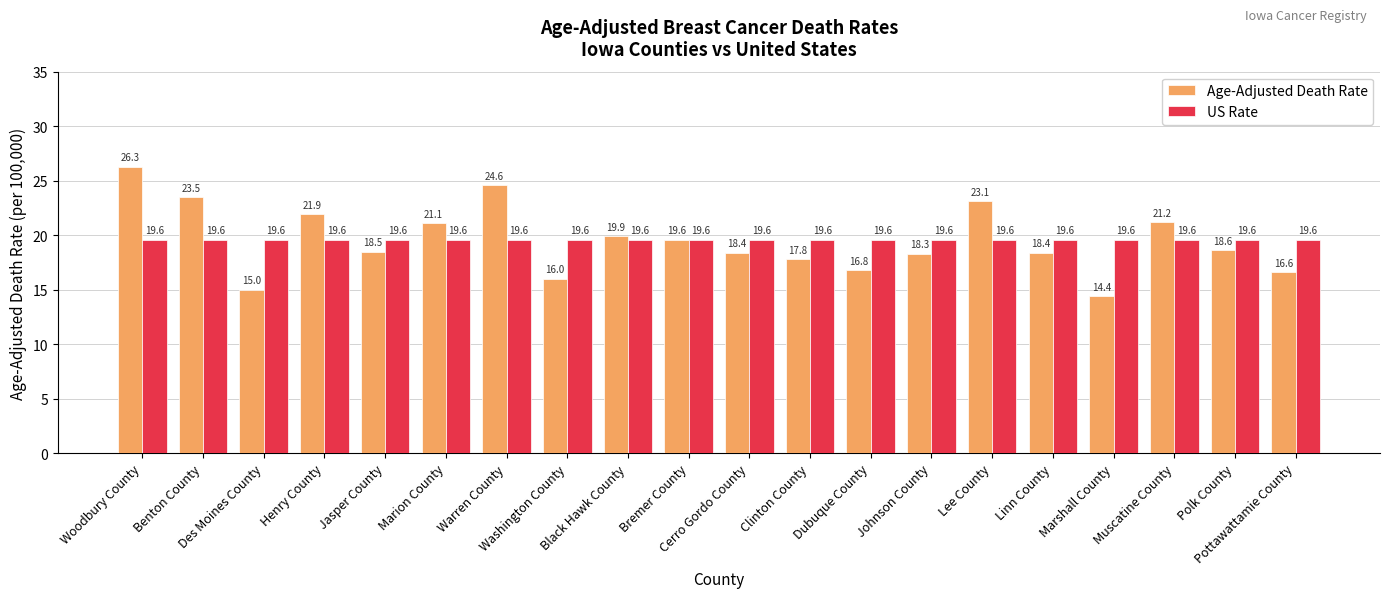

At which category does the chart reach its minimum across all series?

Marshall County